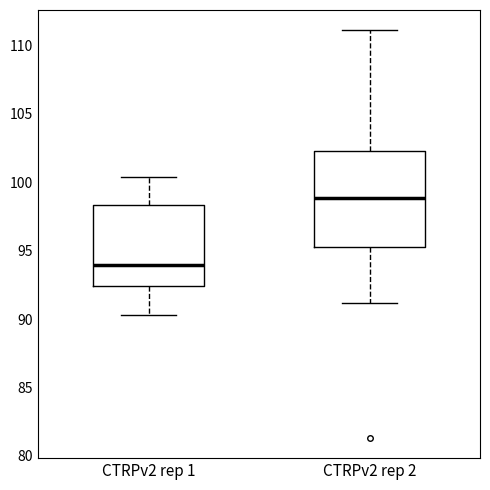

Comparing the boxes themselves (not the whiskers), which one is the tallest?

CTRPv2 rep 2